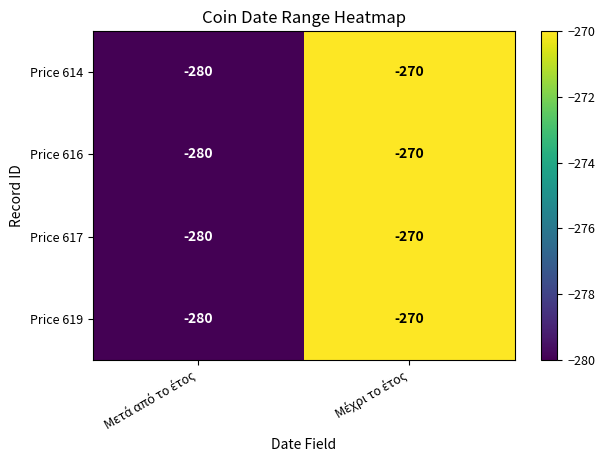

What is the sum of all Price 614 values?

-550